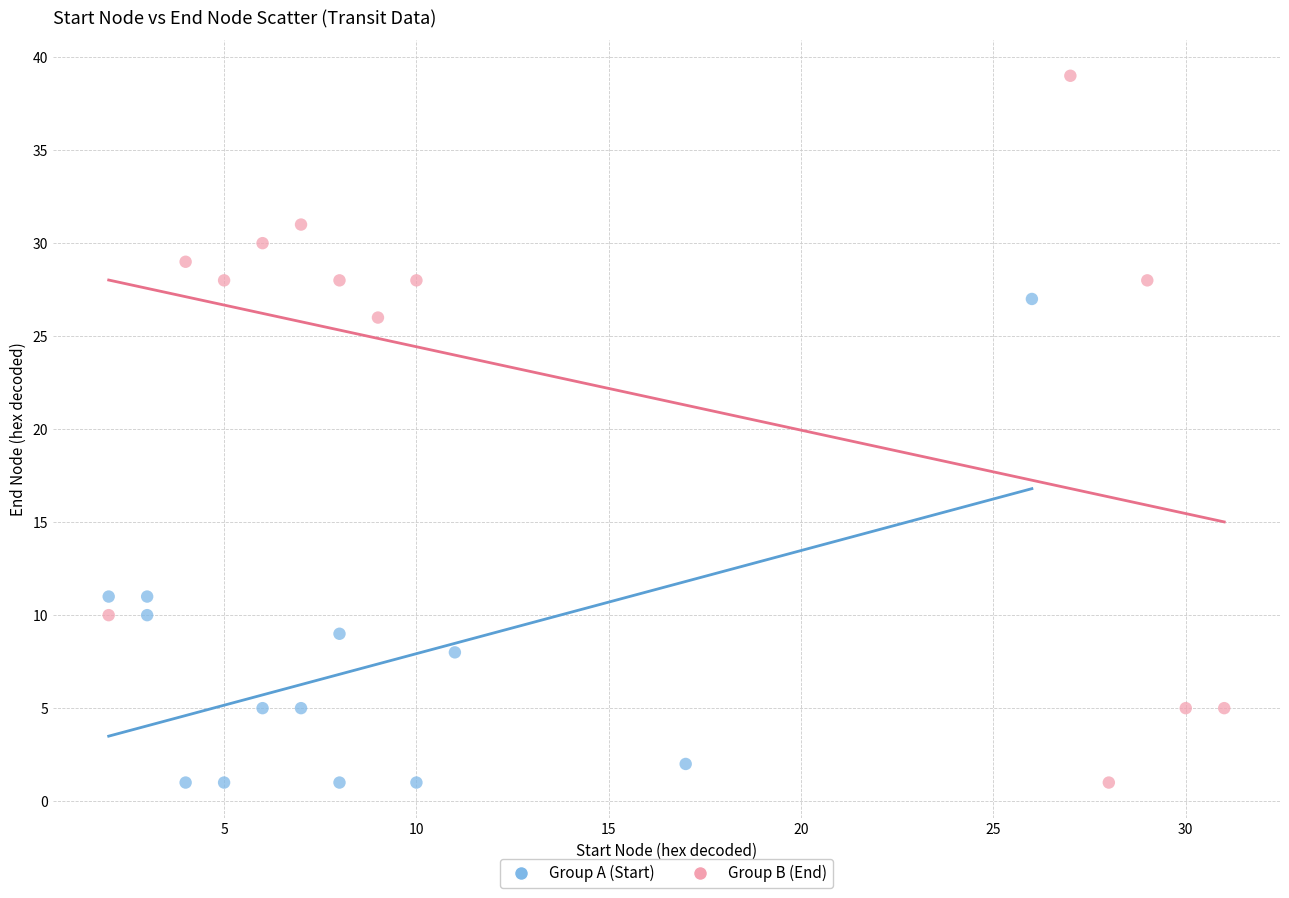

What are all the series names shown in the legend?

Group A (Start), Group B (End)